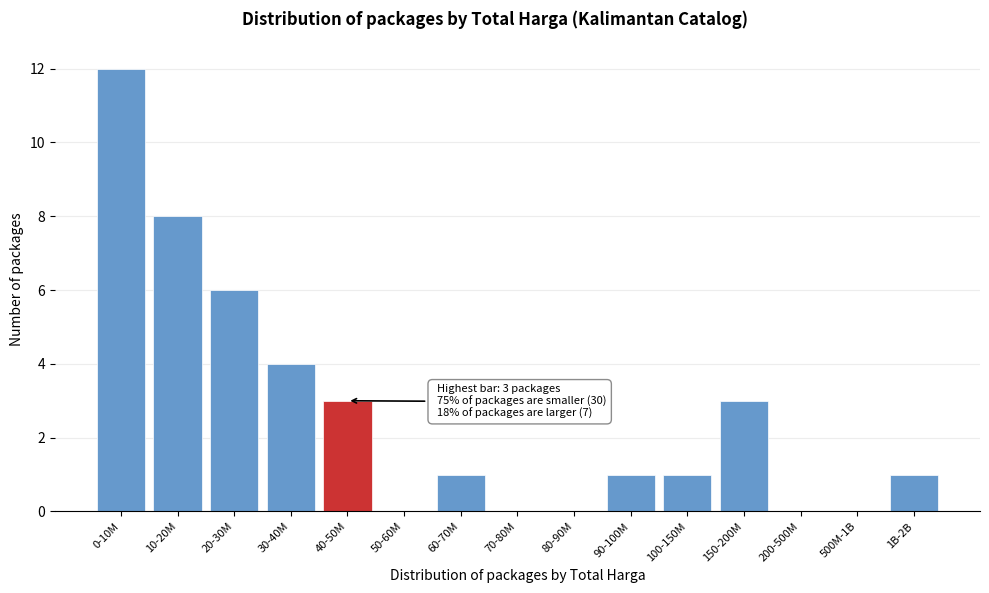

Reading left to right, extract all data points from this chart.

0-10M=12	10-20M=8	20-30M=6	30-40M=4	40-50M=3	50-60M=0	60-70M=1	70-80M=0	80-90M=0	90-100M=1	100-150M=1	150-200M=3	200-500M=0	500M-1B=0	1B-2B=1